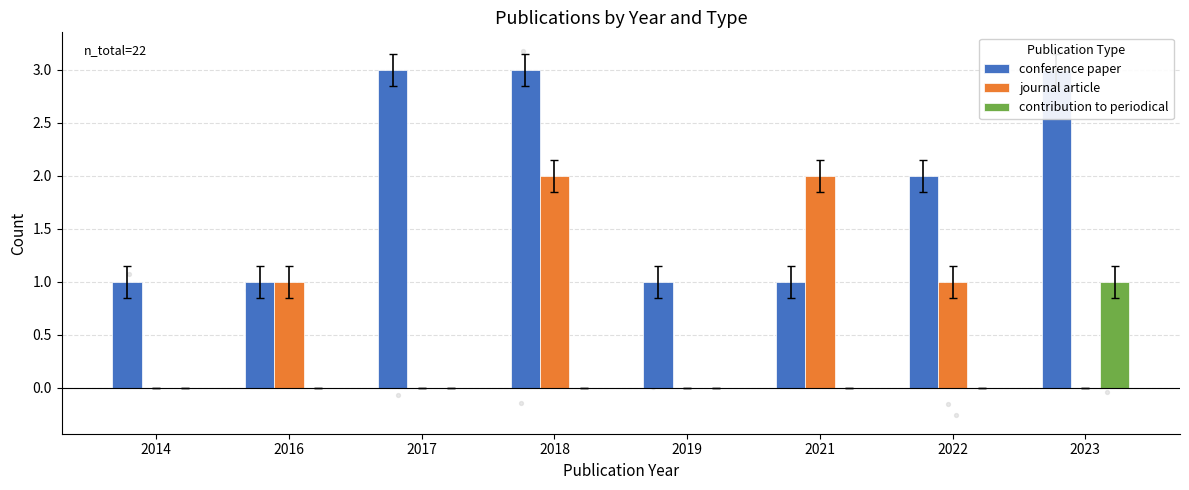

Which series contains the lowest Y value?

journal article